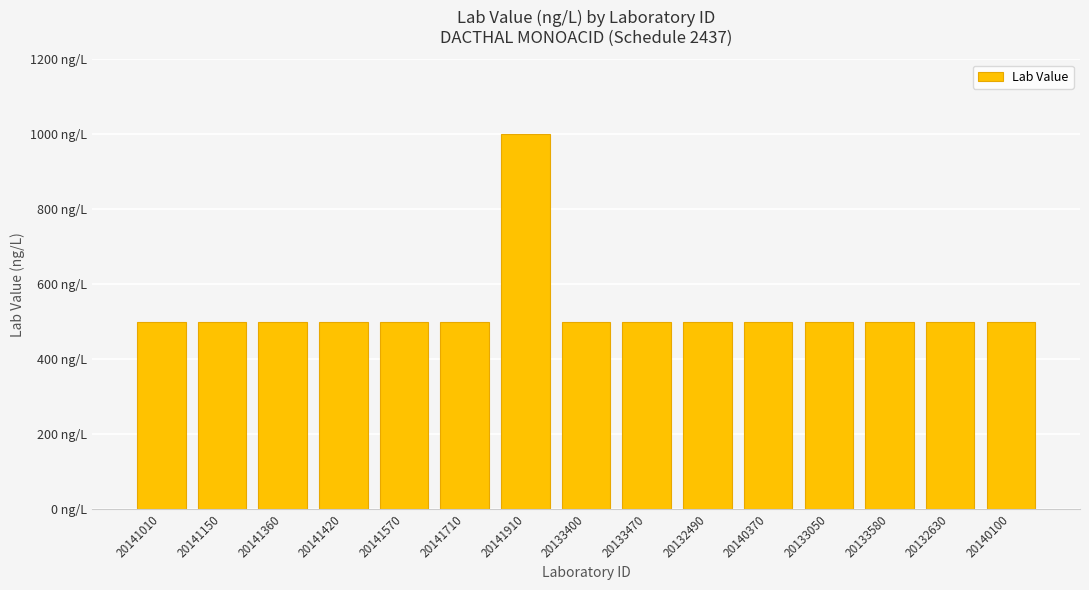

What is the value of the 1st bar from the left?

500